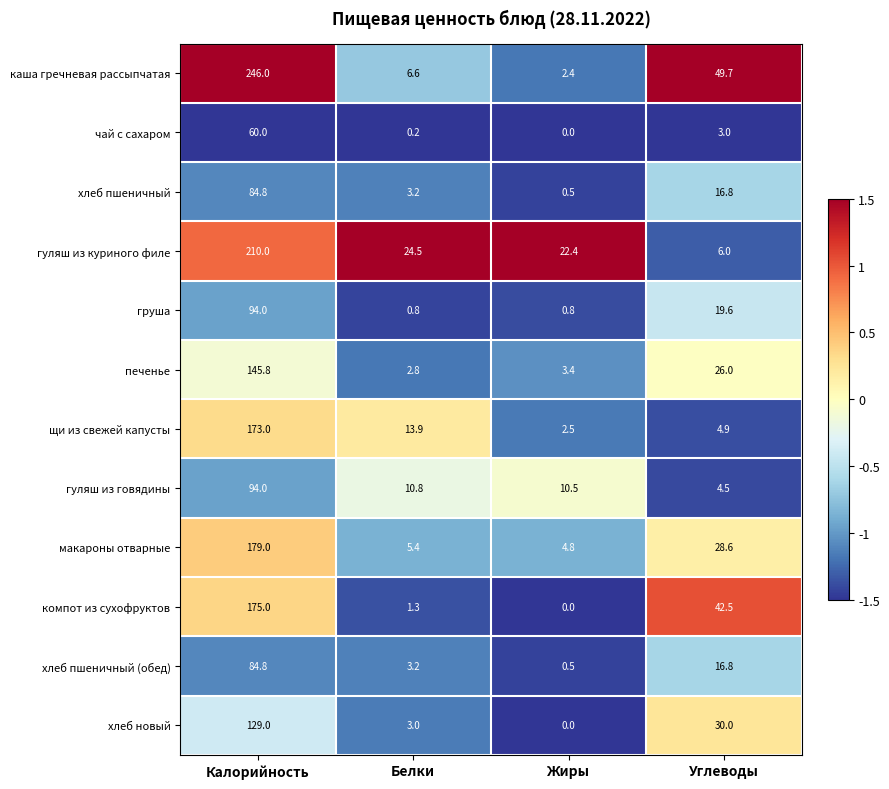

The компот из сухофруктов series shows 1.3 at Белки. True or false?

True